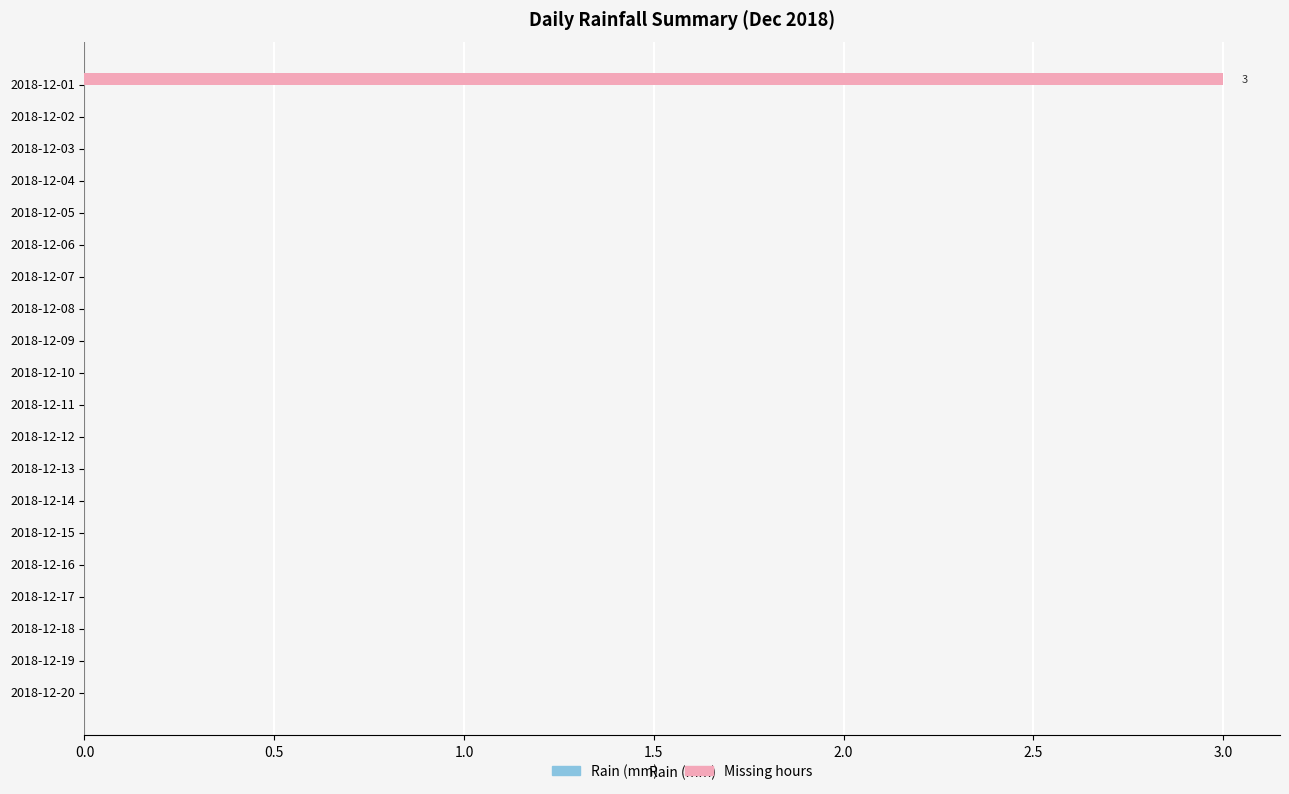

Are the bars horizontal?

Yes